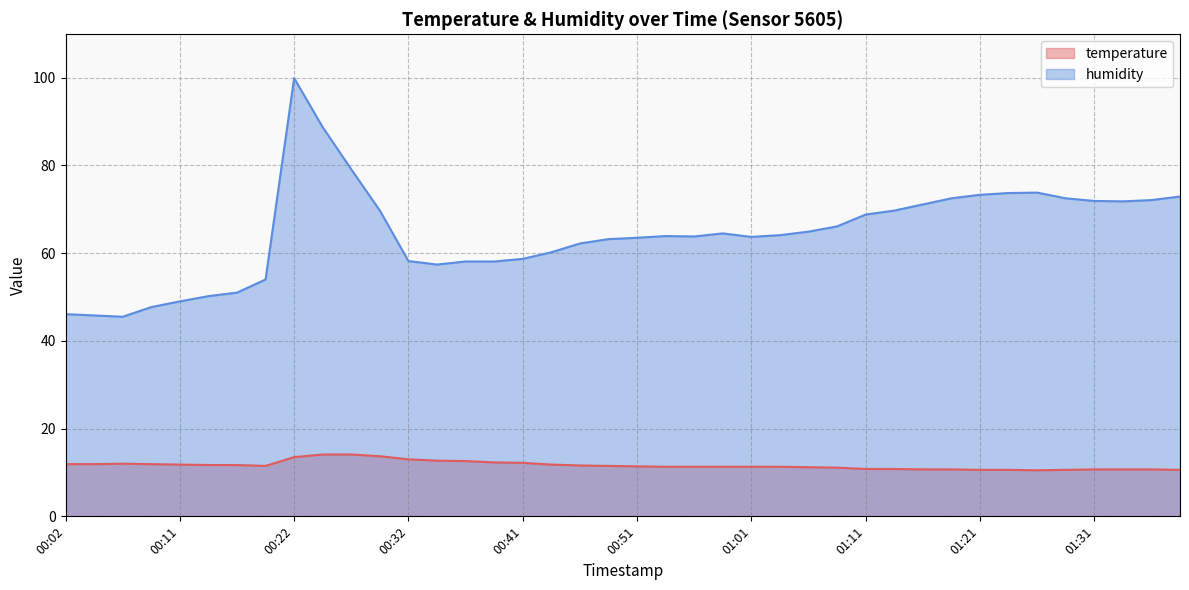

Which series has the widest spread of values?

humidity